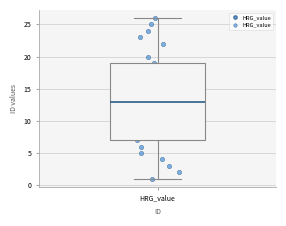

Read this box plot against the y-axis: the position of the median line, the range covered by the box, and the ends of both whiskers. The values are not printed on the chart, so give them approximately, as read against the axis.

median 13, box 7 to 19, whiskers 1 to 26